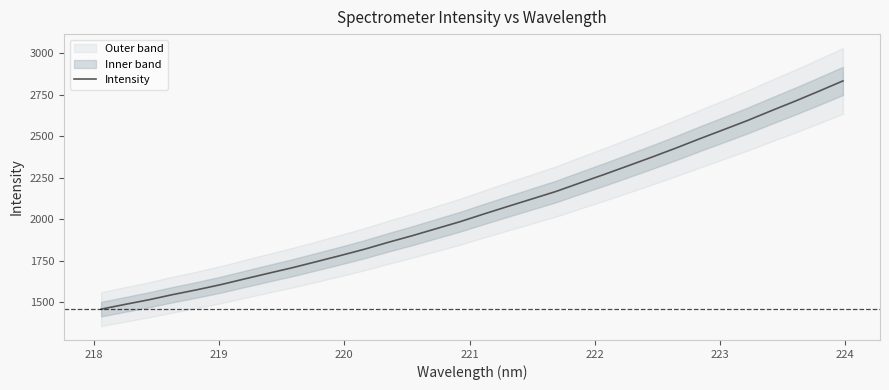

What is the maximum value for Intensity?

2833.4